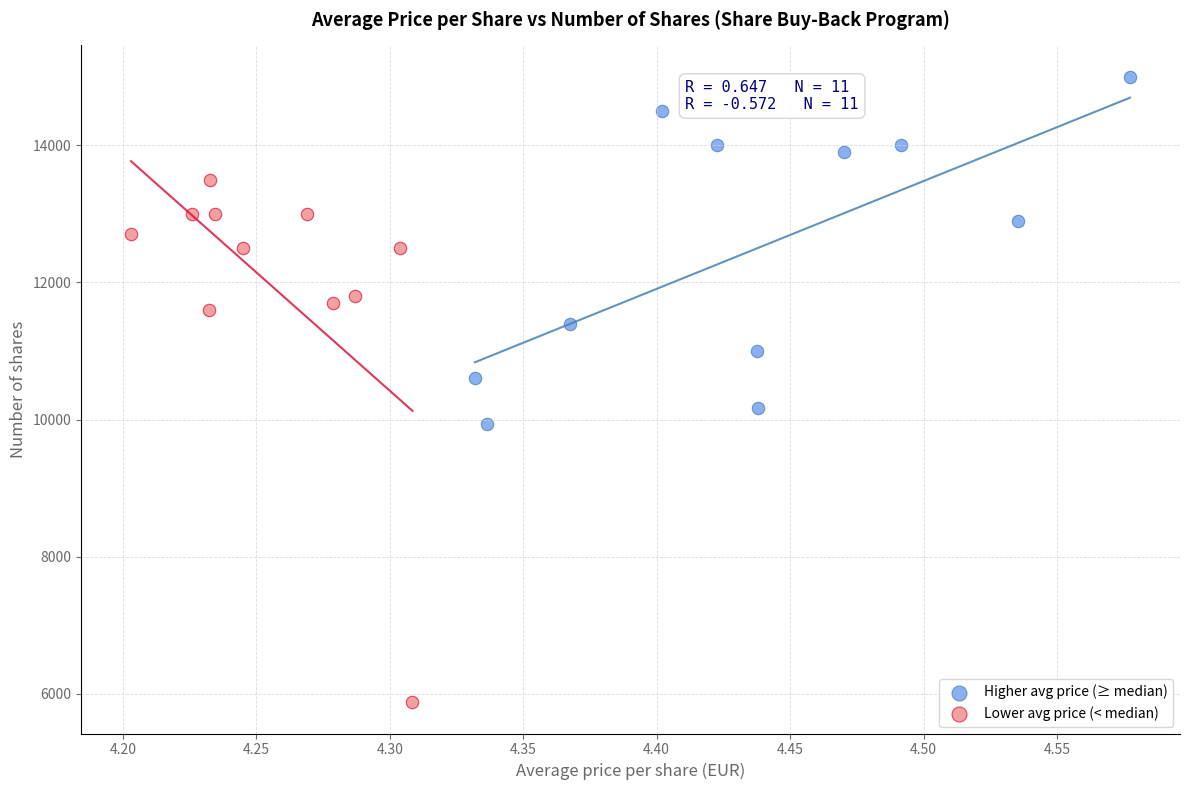

Which series contains the highest Y value?

Higher avg price (≥ median)